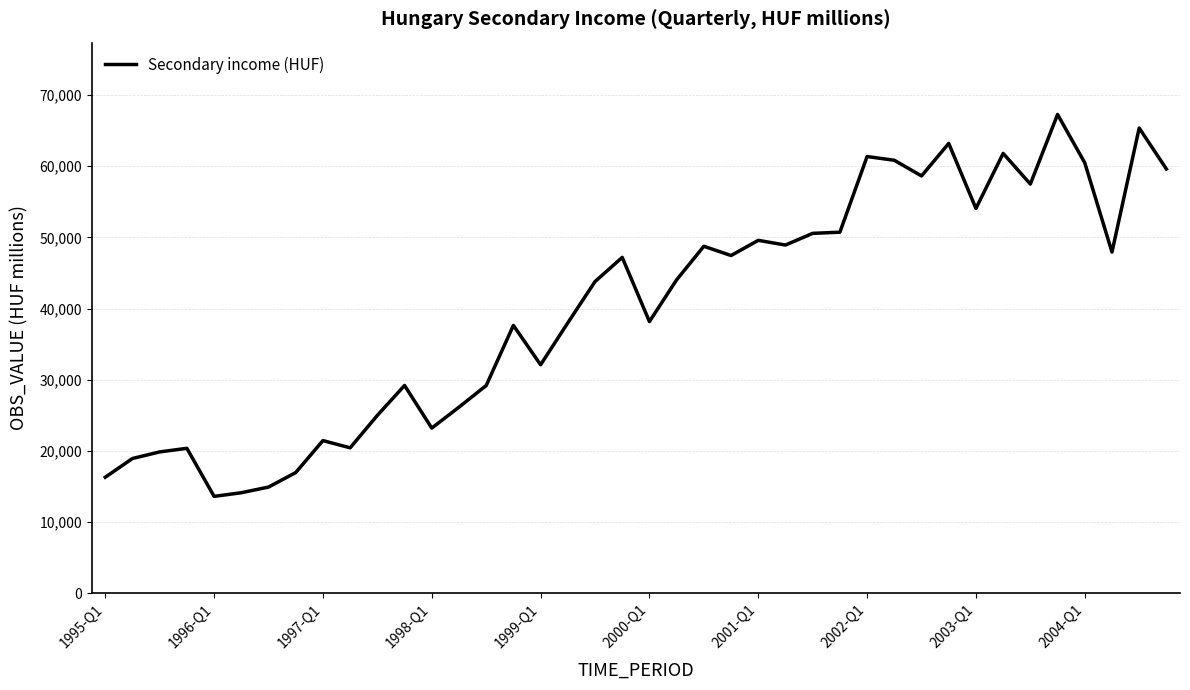

What is the maximum value shown in the chart?

67259.8